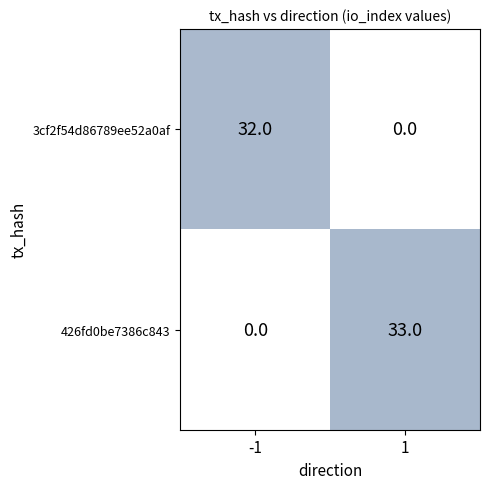

What is the difference between the maximum and minimum values in the 3cf2f54d86789ee52a0af series?

32